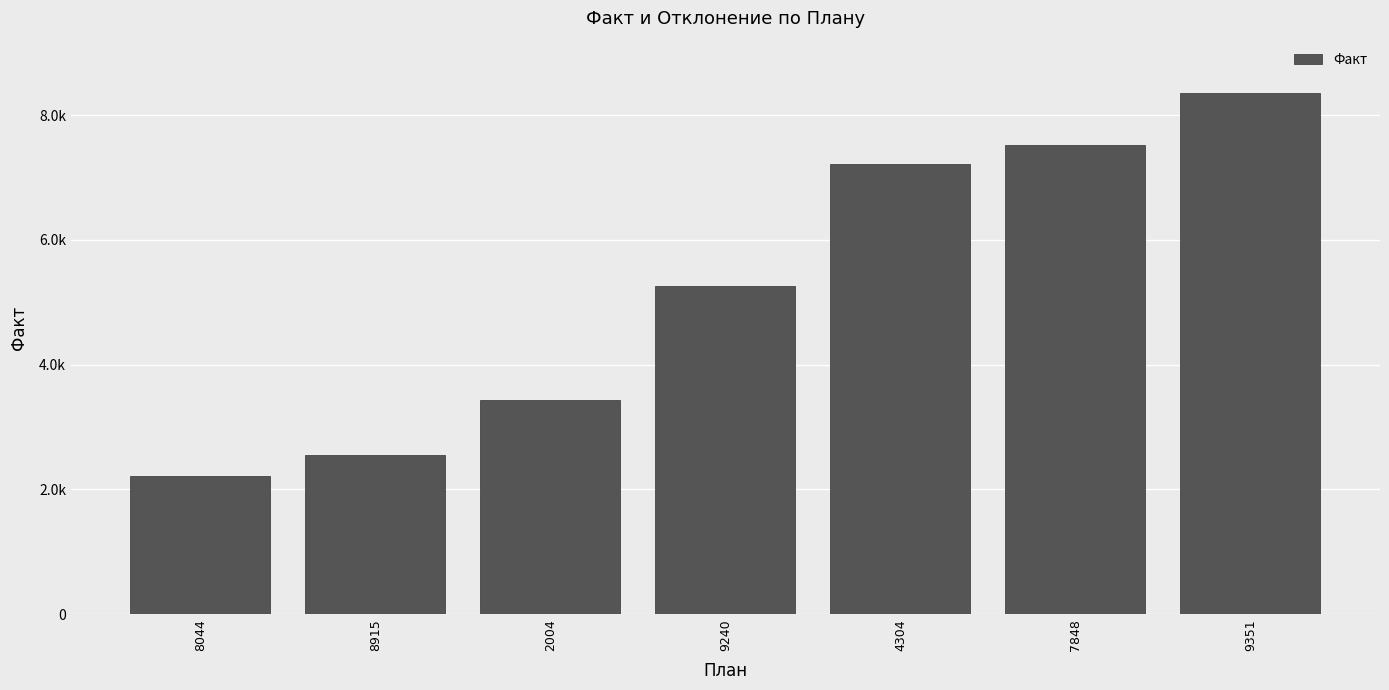

What is the label of the 5th bar from the right?

2004